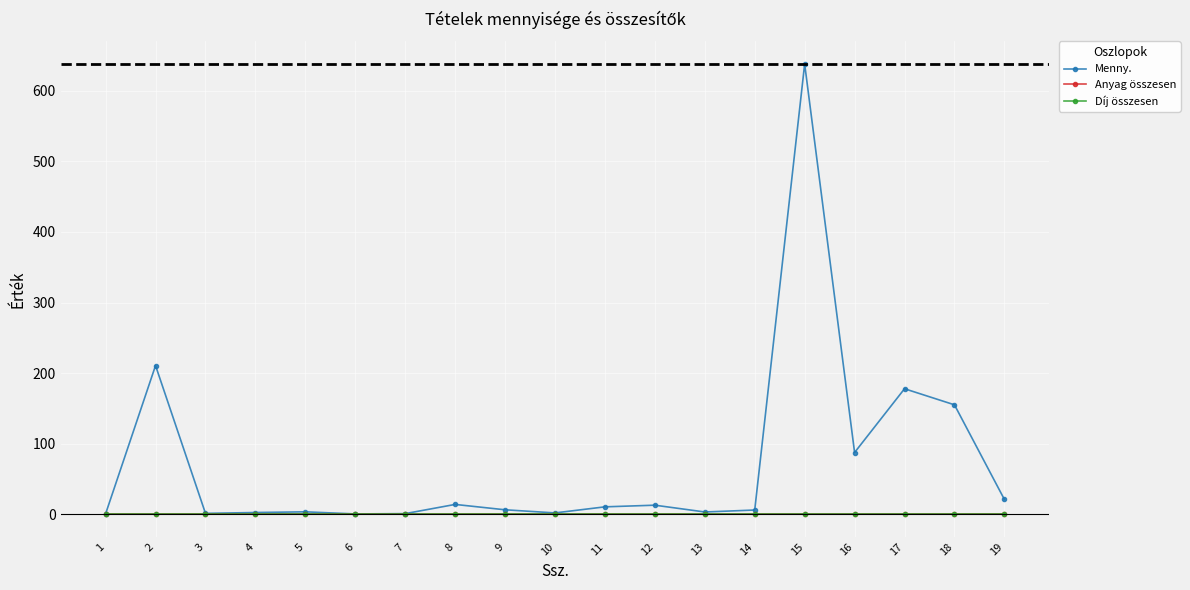

True or false: Díj összesen has more than 2 interior local peaks.

False